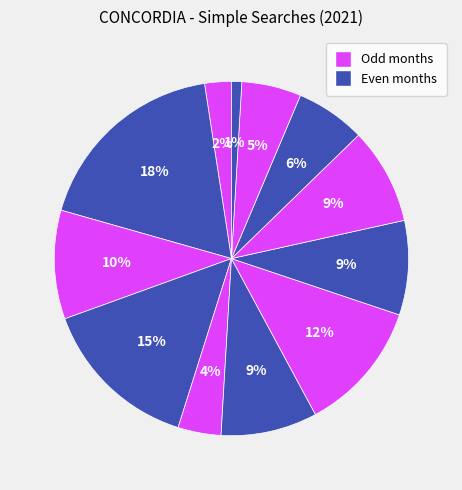

Is there any slice that represents more than half of the pie?

No